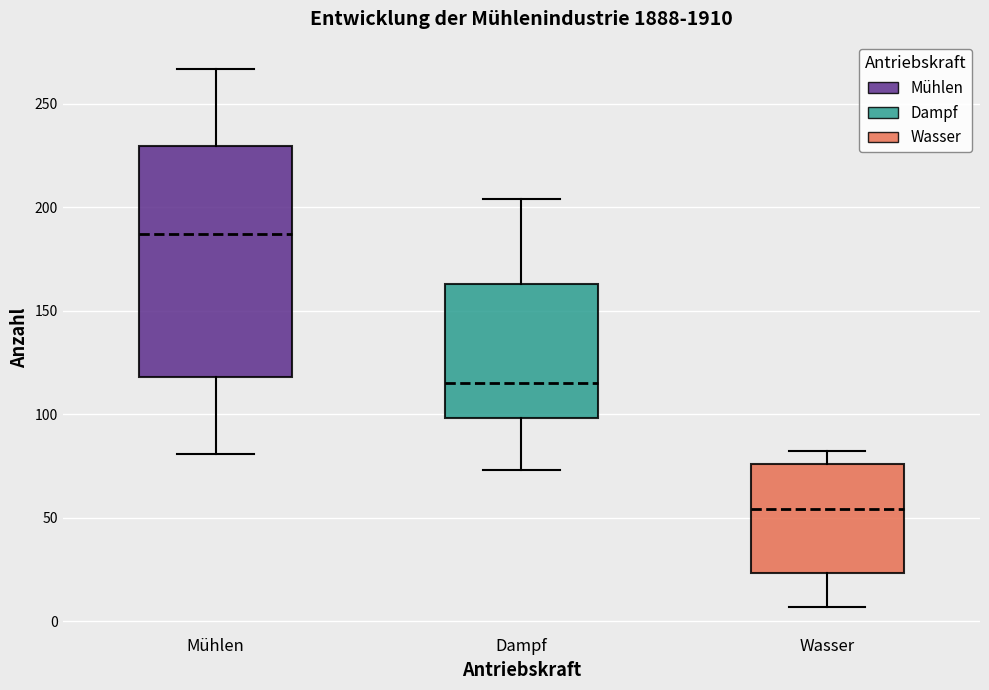

Reading left to right, transcribe this box plot: for each box, give where its median line is, the range the box spans, and where its two whiskers end, as read against the y-axis. The values are not printed on the chart, so give them approximately, as read against the axis.

Mühlen: median 185, box 120 to 230, whiskers 80 to 265
Dampf: median 115, box 100 to 165, whiskers 75 to 205
Wasser: median 55, box 25 to 75, whiskers 5 to 80